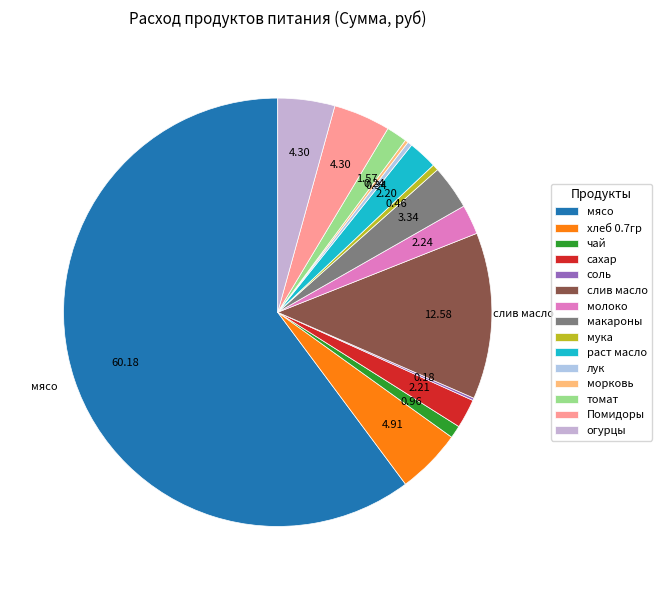

Combined, what portion of the pie is морковь and соль?

0.4%